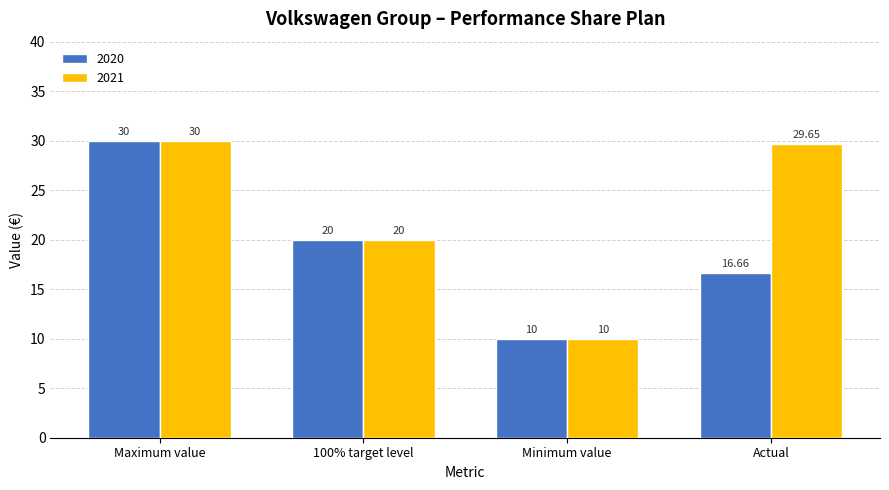

What is the smallest value displayed?

10.0